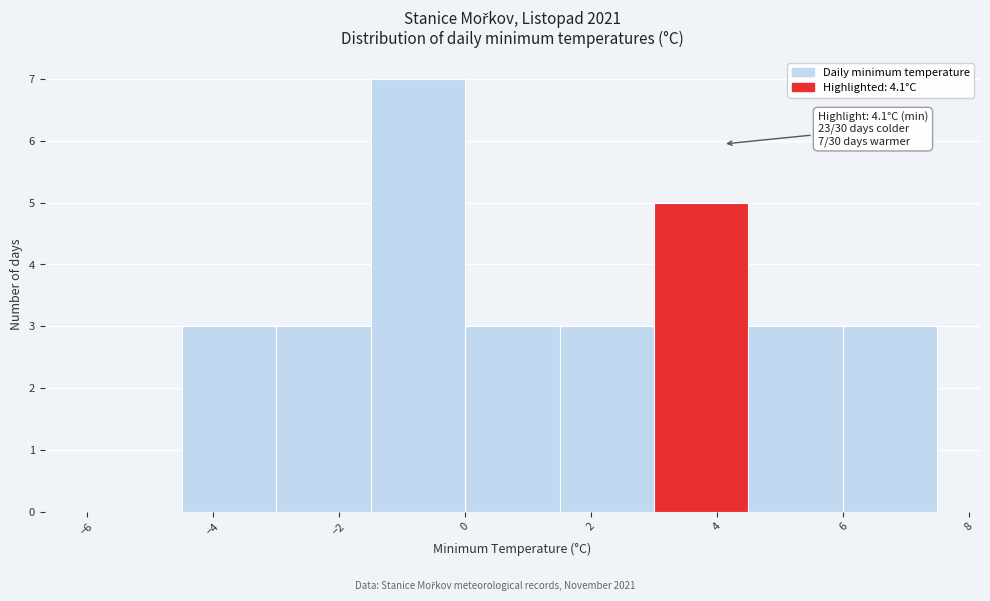

Over which range of the x-axis is the bar tallest?

-1.5 to 0.0